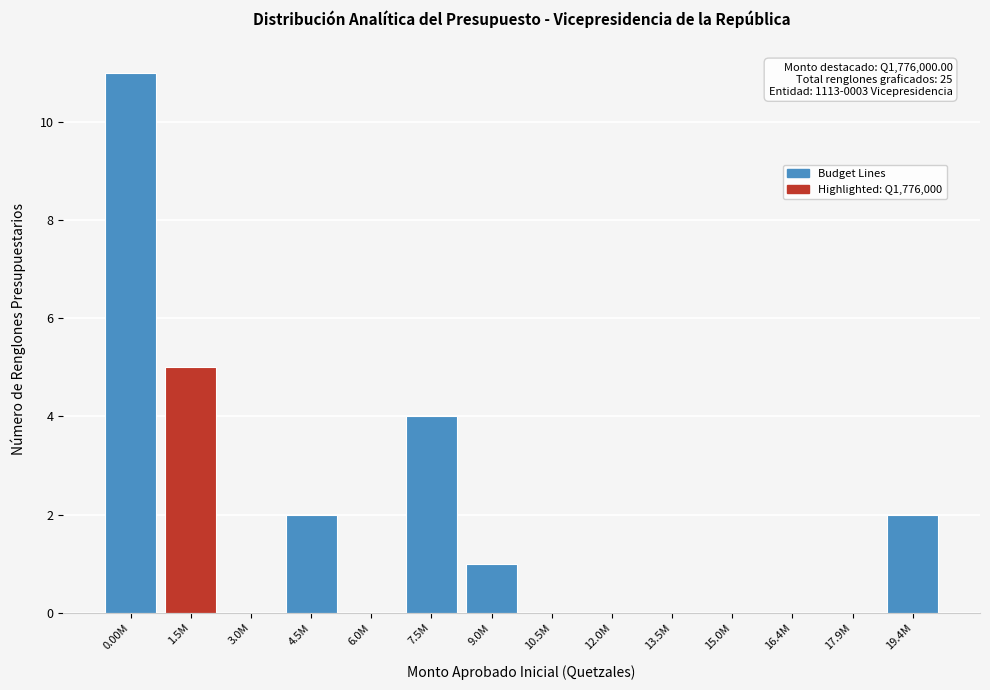

Reading right to left, list all the values displayed in this chart.

19.4M=2	17.9M=0	16.4M=0	15.0M=0	13.5M=0	12.0M=0	10.5M=0	9.0M=1	7.5M=4	6.0M=0	4.5M=2	3.0M=0	1.5M=5	0.00M=11